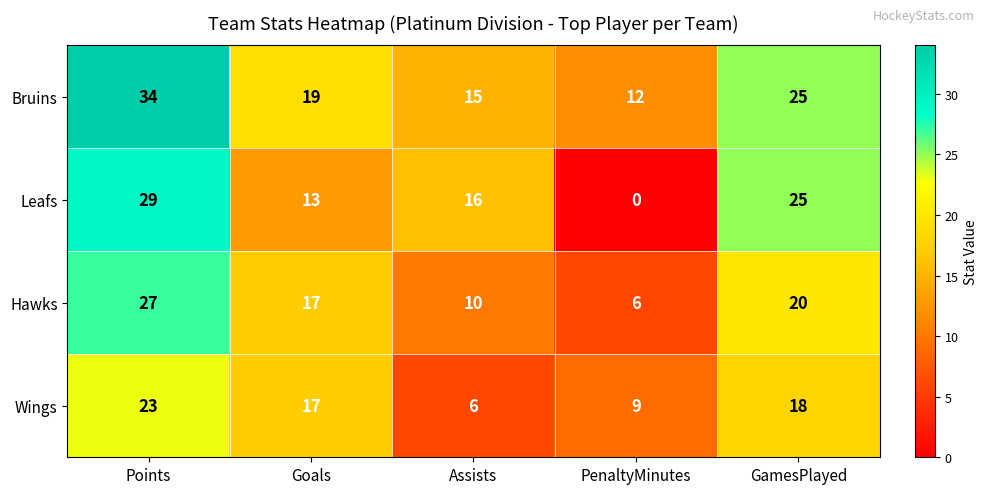

What is the sum of the Hawks values at Assists and PenaltyMinutes?

16